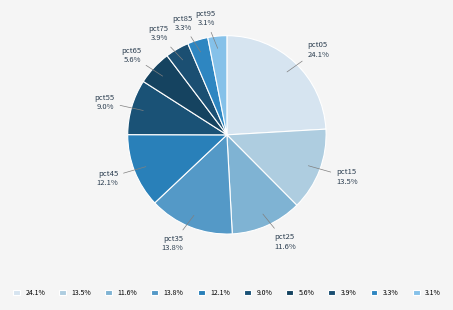

What is the largest slice in the pie chart?

pct05